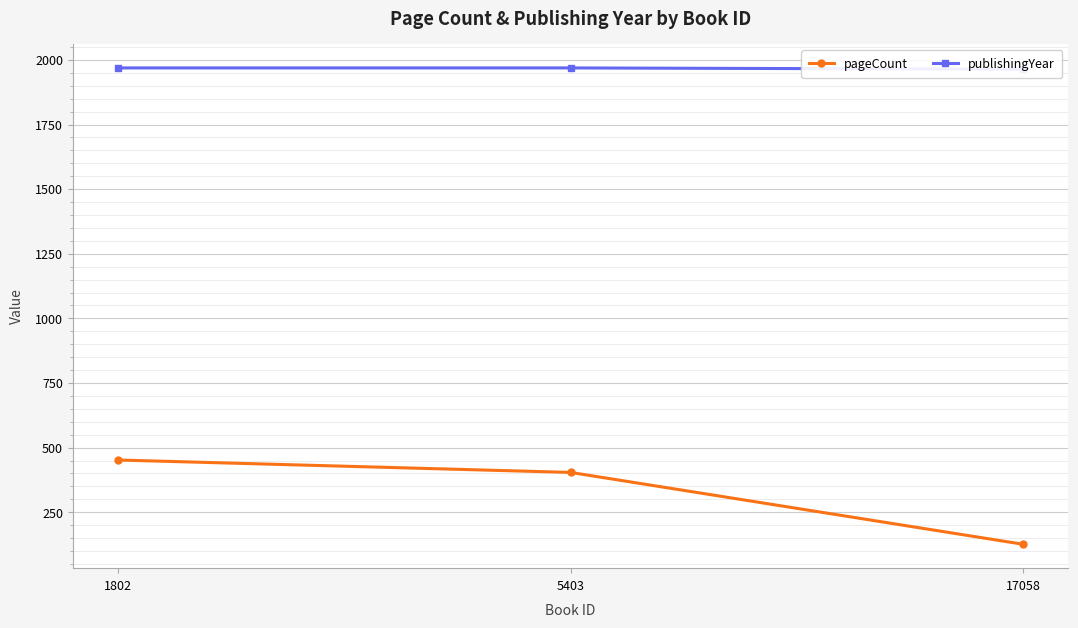

Reading left to right, transcribe all the data shown in this chart.

pageCount: 1802=452	5403=404	17058=126
publishingYear: 1802=1969	5403=1969	17058=1964